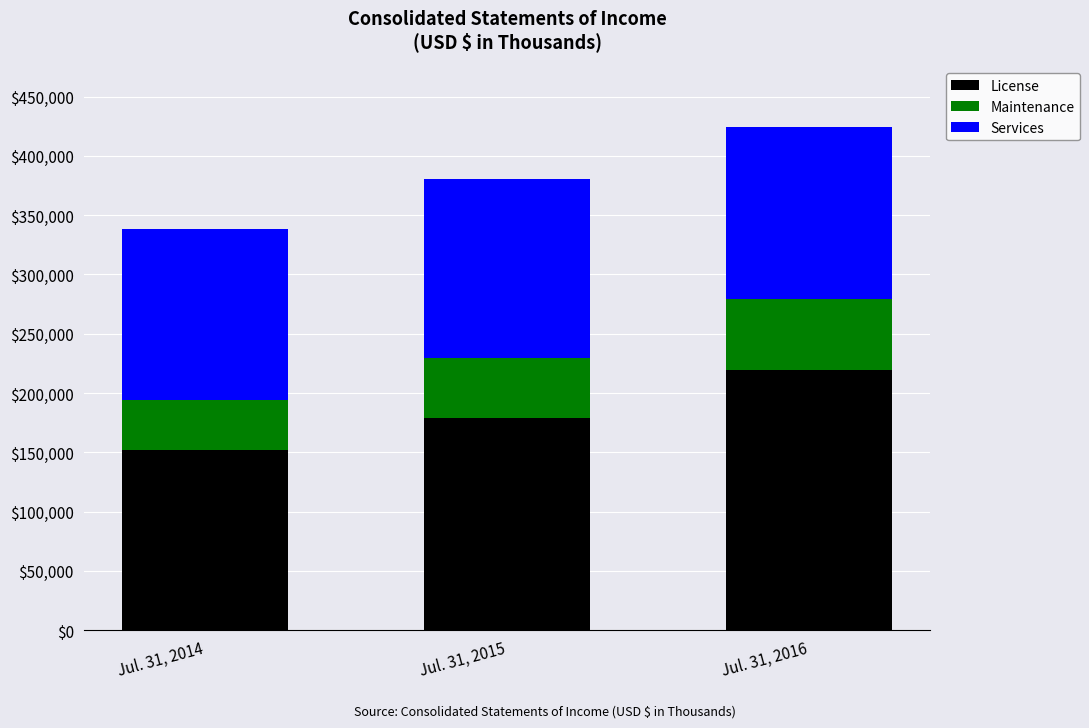

The value of License at Jul. 31, 2014 is 230089. True or false?

False